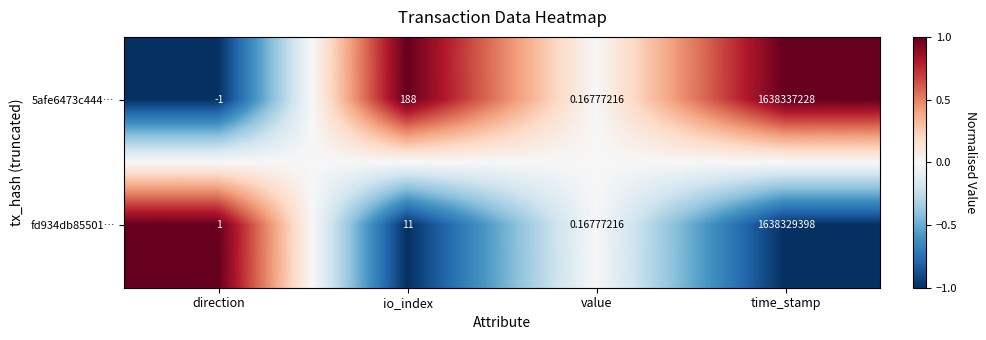

What is the maximum value shown in the chart?

1638337228.0